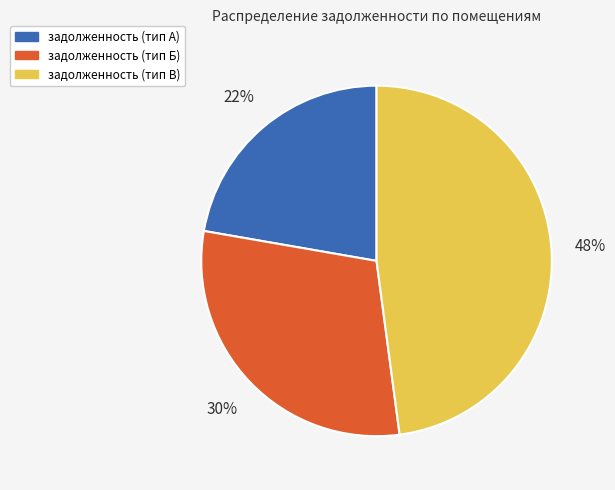

To the nearest percent, what percentage of the pie is задолженность (тип В)?

48%